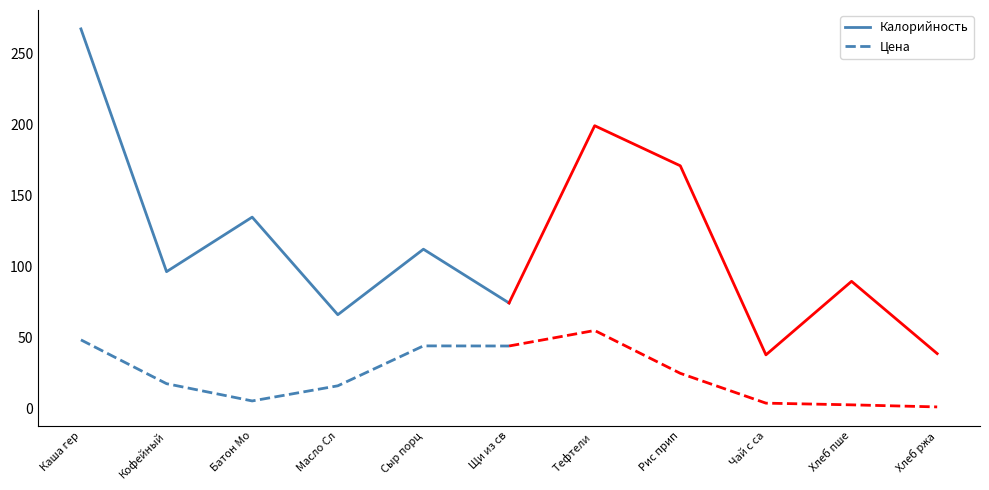

What are all the series names shown in the legend?

Калорийность, Цена